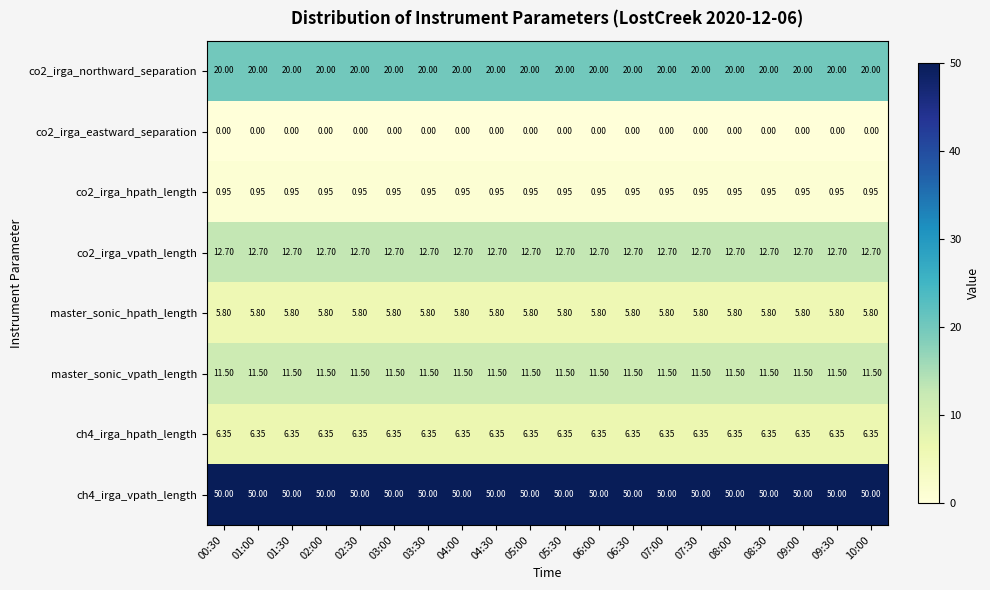

Is the value of co2_irga_northward_separation at 03:00 greater than the value of ch4_irga_vpath_length at 05:30?

No